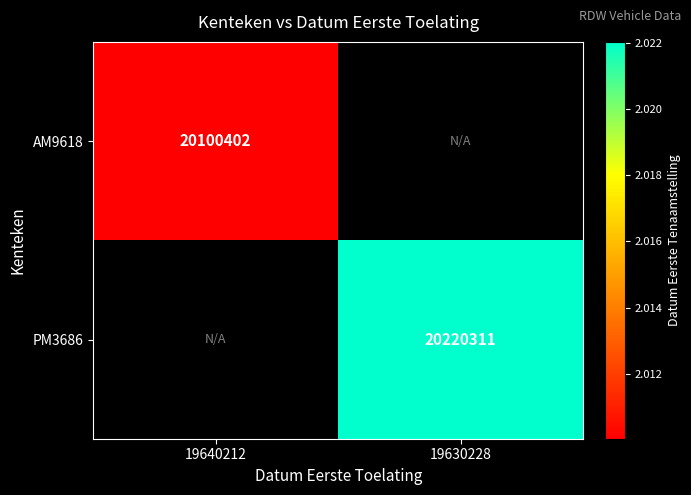

What is the smallest value displayed?

20100402.0